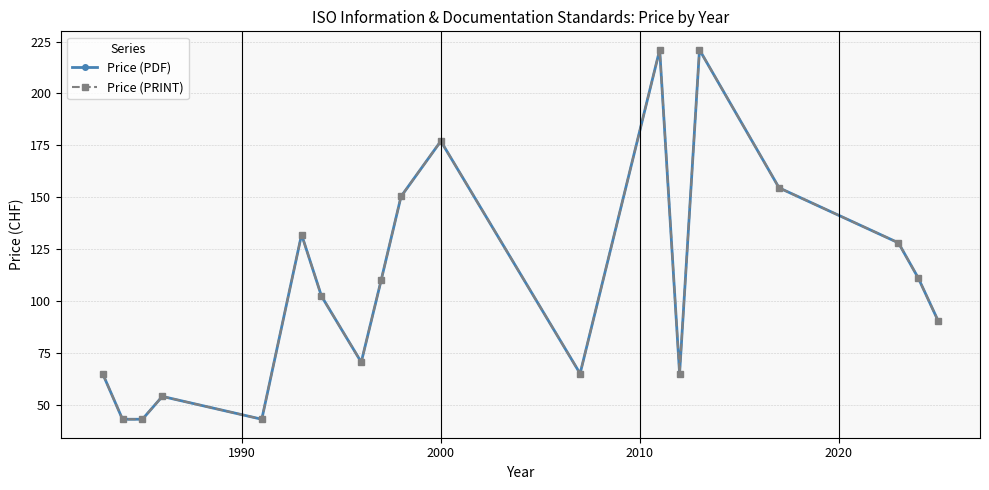

True or false: Price (PRINT) and Price (PDF) intersect in this chart.

False